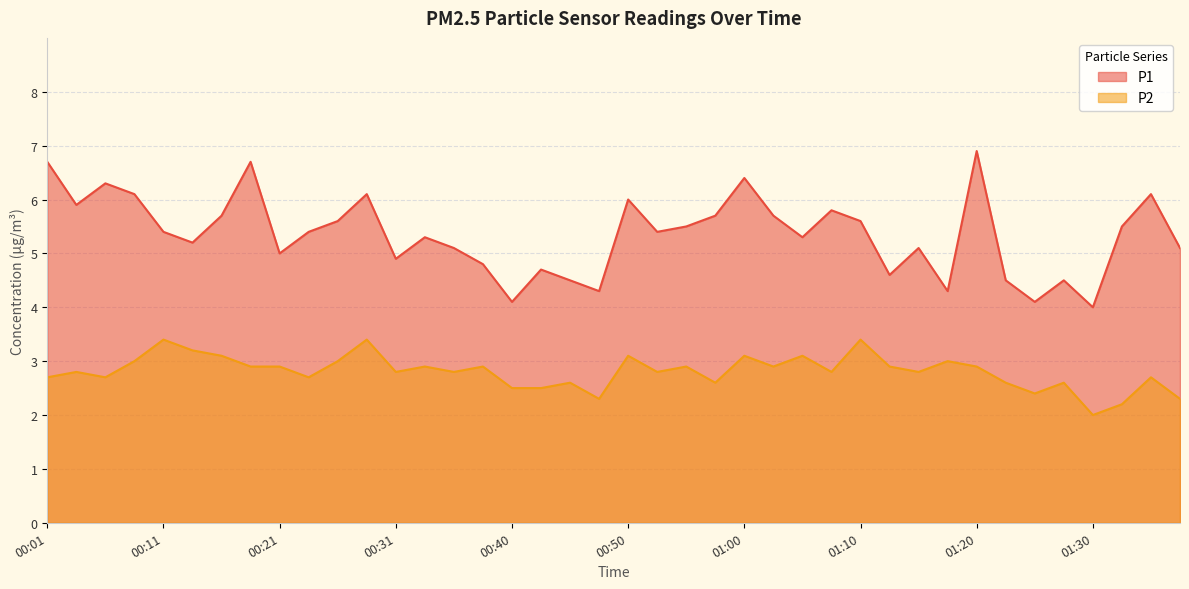

Is the value of P2 at 00:06 greater than the value of P1 at 00:50?

No